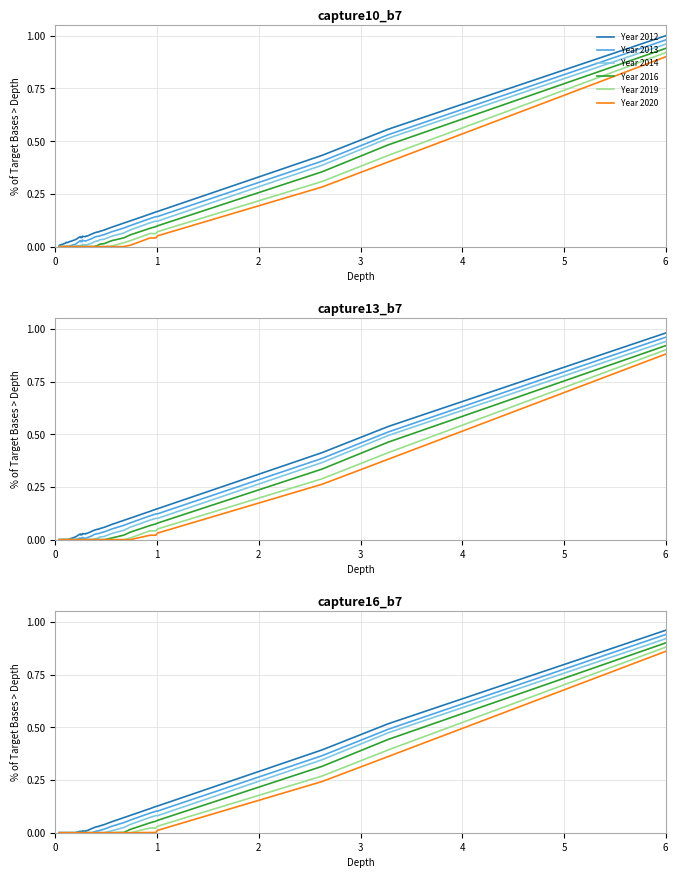

True or false: Year 2013 and Year 2016 intersect in this chart.

False